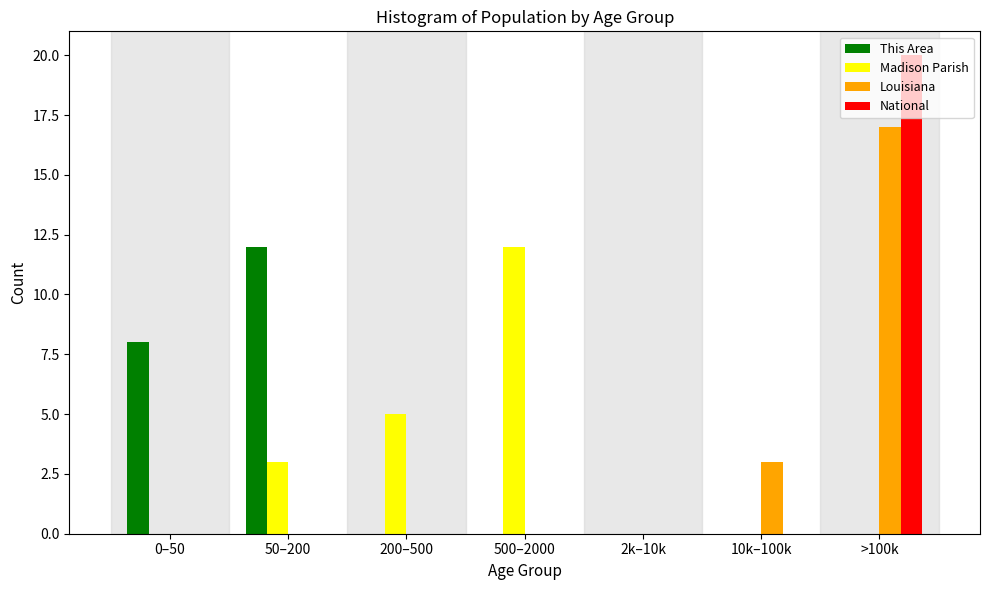

At which label is This Area closest to 6?

0–50